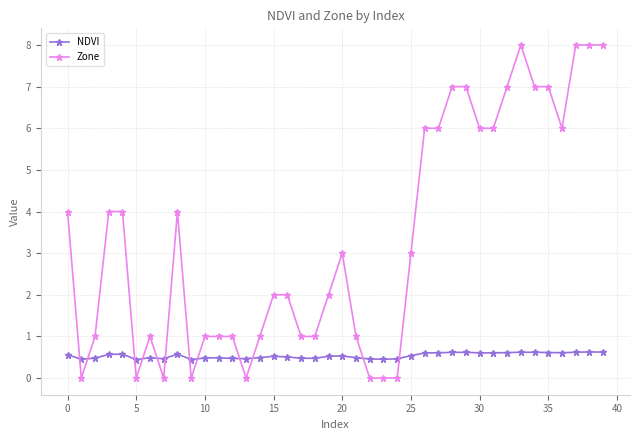

Which series has the largest total across all categories?

Zone